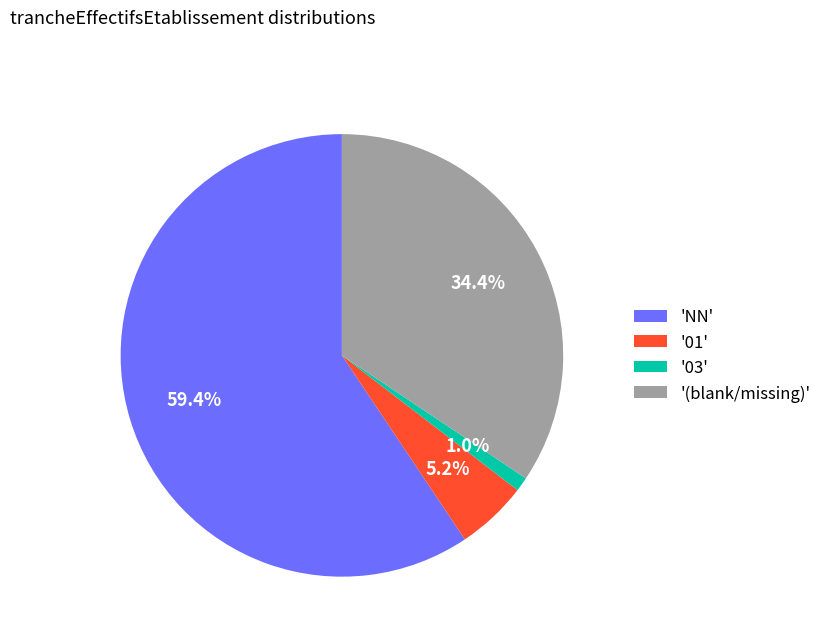

How many segments does this pie chart have?

4